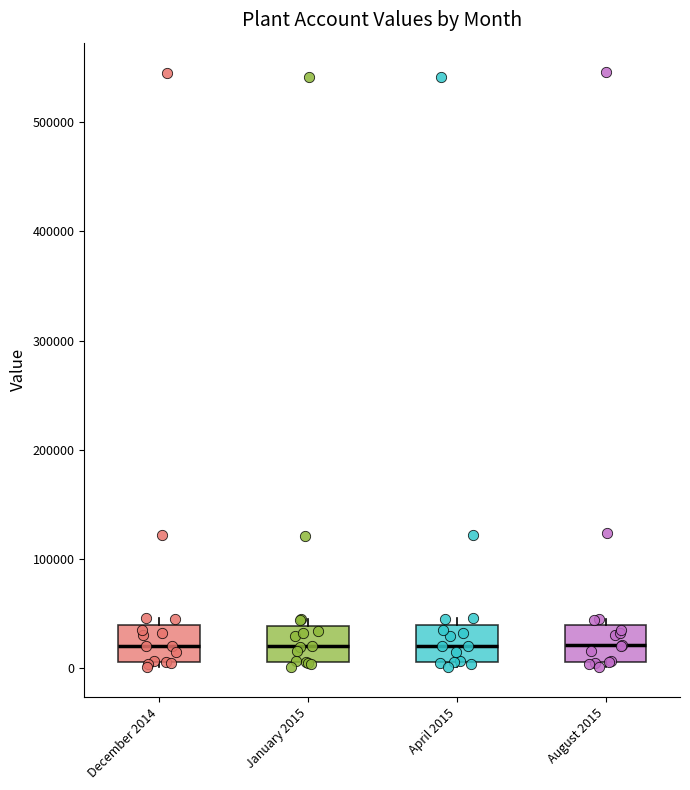

Reading left to right, transcribe this box plot: for each box, give where its median line is, the range the box spans, and where its two whiskers end, as read against the y-axis. The values are not printed on the chart, so give them approximately, as read against the axis.

December 2014: median 20000, box 10000 to 40000, whiskers 0 to 50000
January 2015: median 20000, box 10000 to 40000, whiskers 0 to 50000
April 2015: median 20000, box 10000 to 40000, whiskers 0 to 50000
August 2015: median 20000, box 10000 to 40000, whiskers 0 to 50000